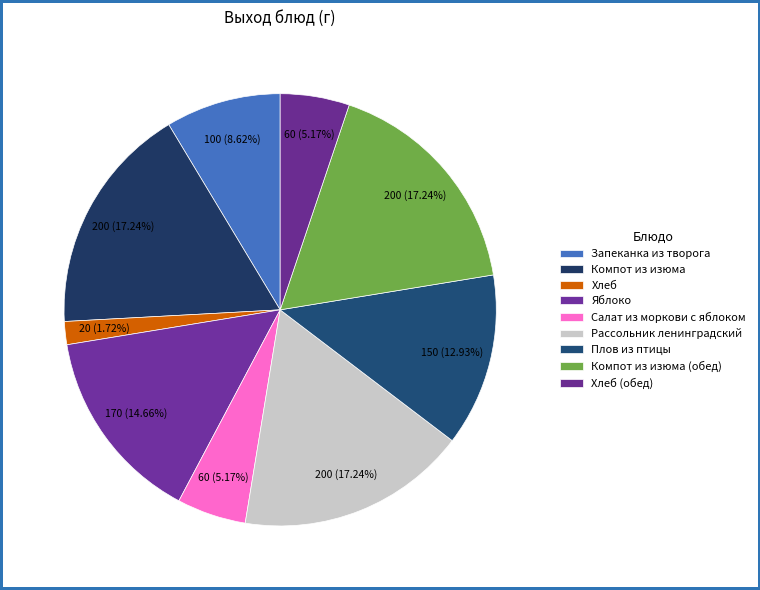

True or false: Рассольник ленинградский accounts for 31% of the total.

False